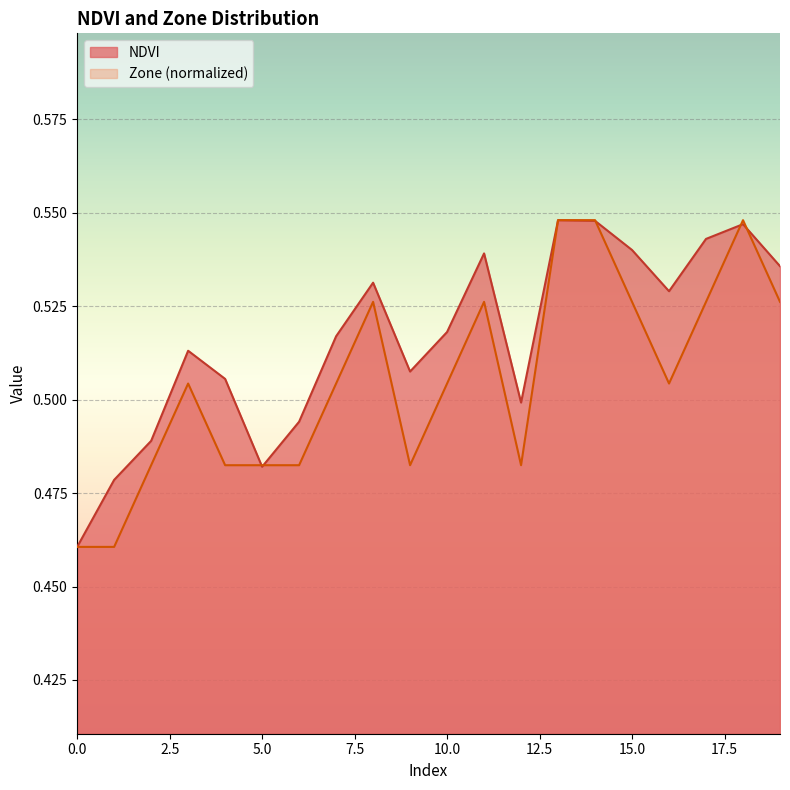

The value of Zone at 9 is 0.5. True or false?

True